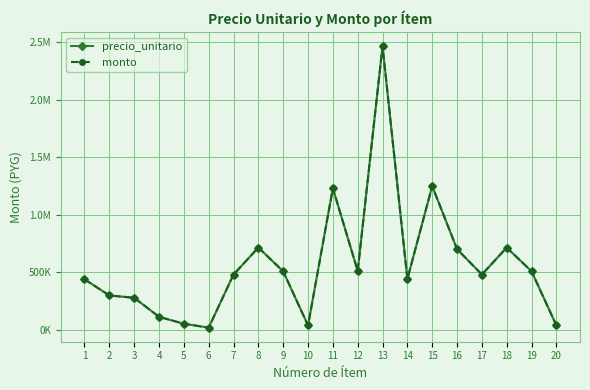

Does the chart have visible grid lines?

Yes